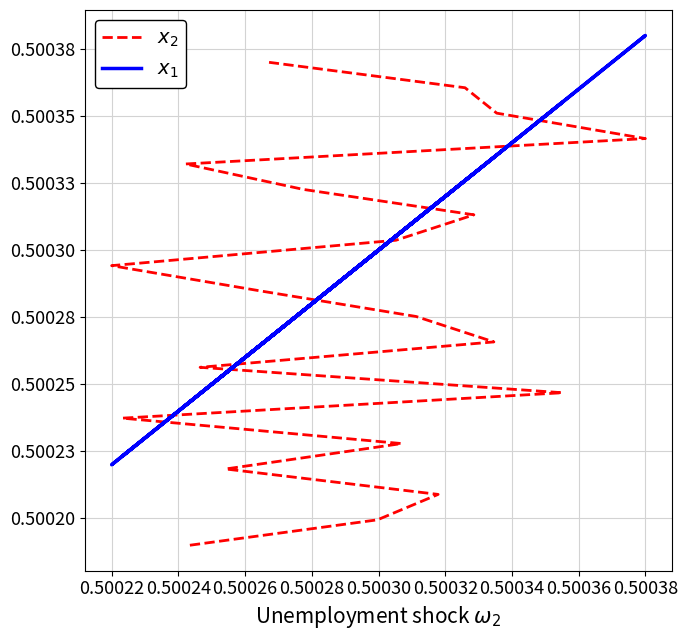

Count the number of data series in this chart.

2